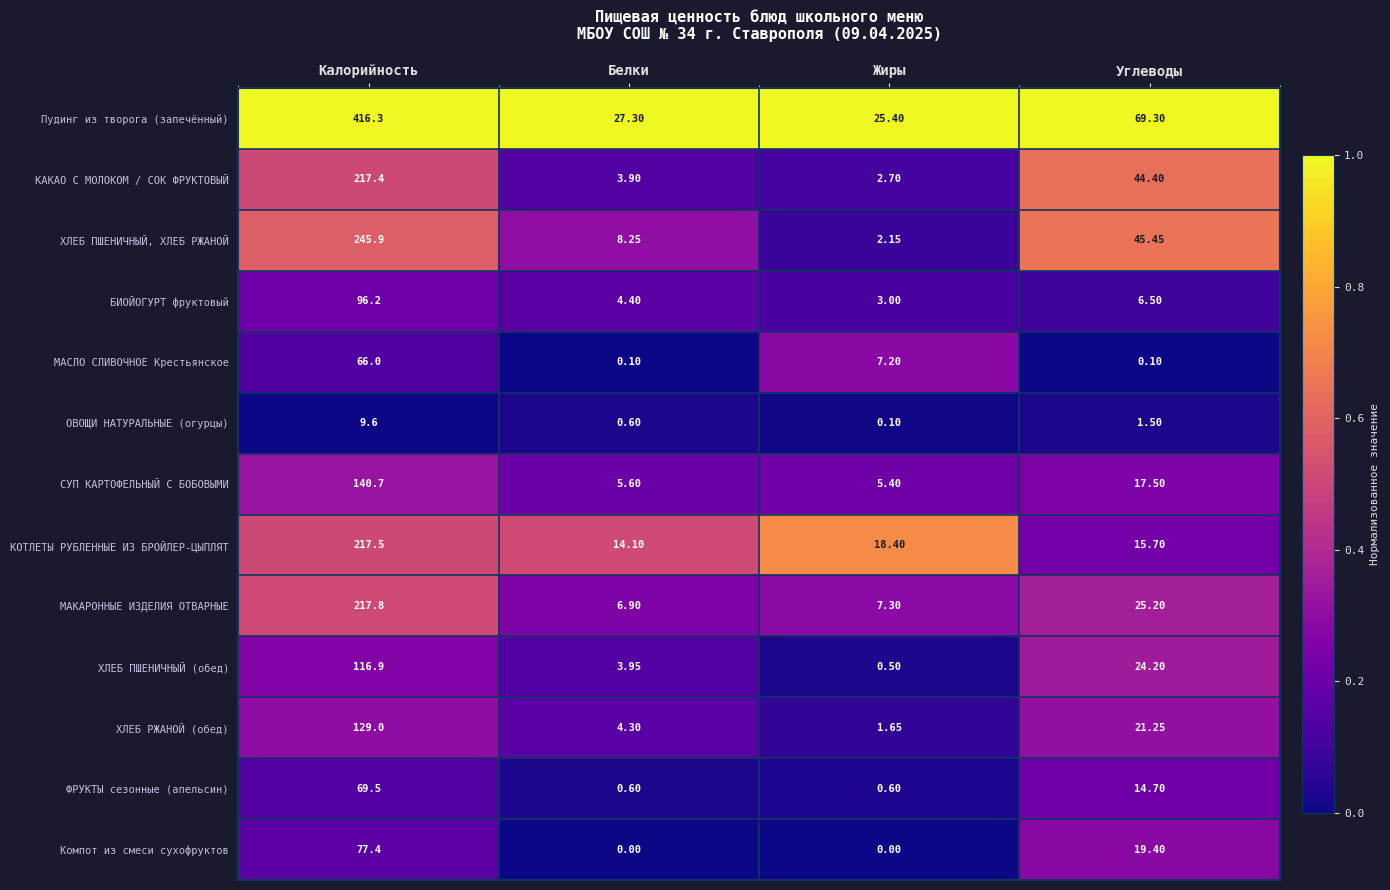

At which label does СУП КАРТОФЕЛЬНЫЙ С БОБОВЫМИ first exceed 17?

Калорийность